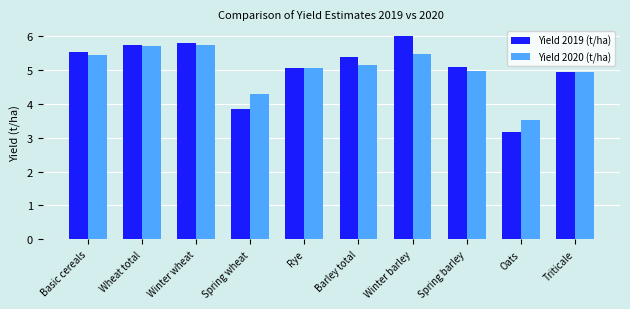

At which category does the chart reach its minimum across all series?

Oats